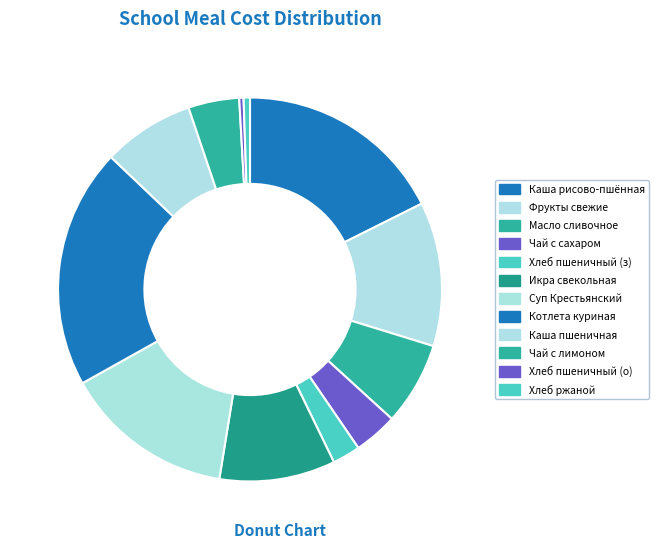

Which category has the biggest portion of the pie?

Котлета куриная